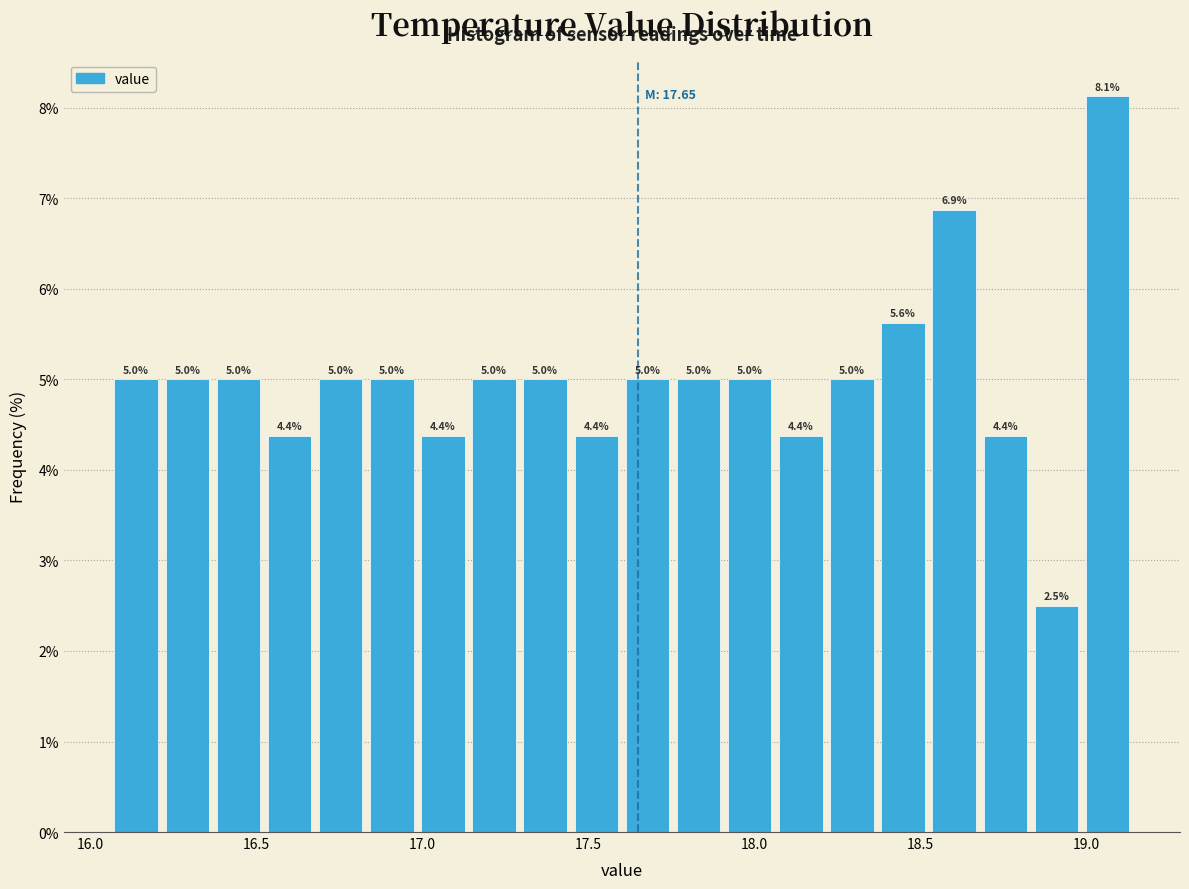

Around what value on the x-axis is the tallest bar? Give the approximate position of its centre, as read against the axis.

19.05